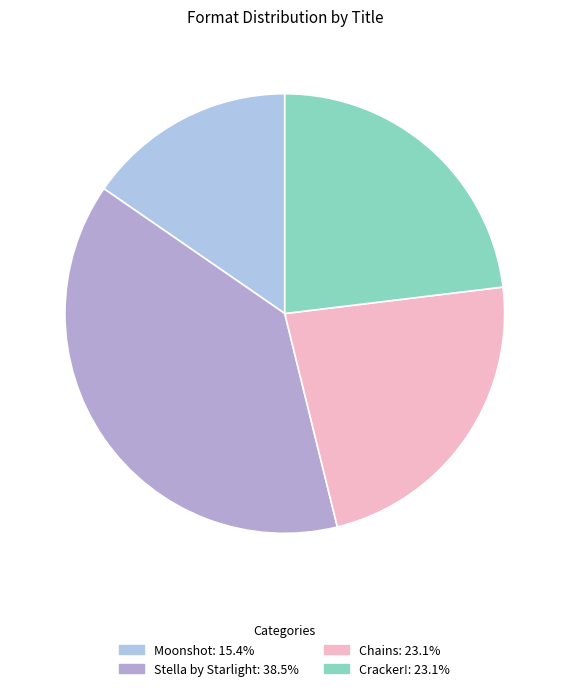

How many slices are in this pie chart?

4